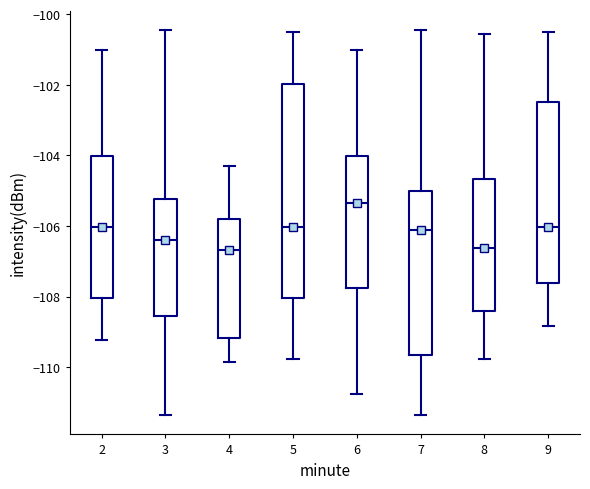

Reading left to right, transcribe this box plot: for each box, give where its median line is, the range the box spans, and where its two whiskers end, as read against the y-axis. The values are not printed on the chart, so give them approximately, as read against the axis.

2: median -106.0, box -108.0 to -104.0, whiskers -109.2 to -101.0
3: median -106.4, box -108.6 to -105.2, whiskers -111.4 to -100.4
4: median -106.6, box -109.2 to -105.8, whiskers -109.8 to -104.4
5: median -106.0, box -108.0 to -102.0, whiskers -109.8 to -100.6
6: median -105.4, box -107.8 to -104.0, whiskers -110.8 to -101.0
7: median -106.2, box -109.6 to -105.0, whiskers -111.4 to -100.4
8: median -106.6, box -108.4 to -104.6, whiskers -109.8 to -100.6
9: median -106.0, box -107.6 to -102.4, whiskers -108.8 to -100.6